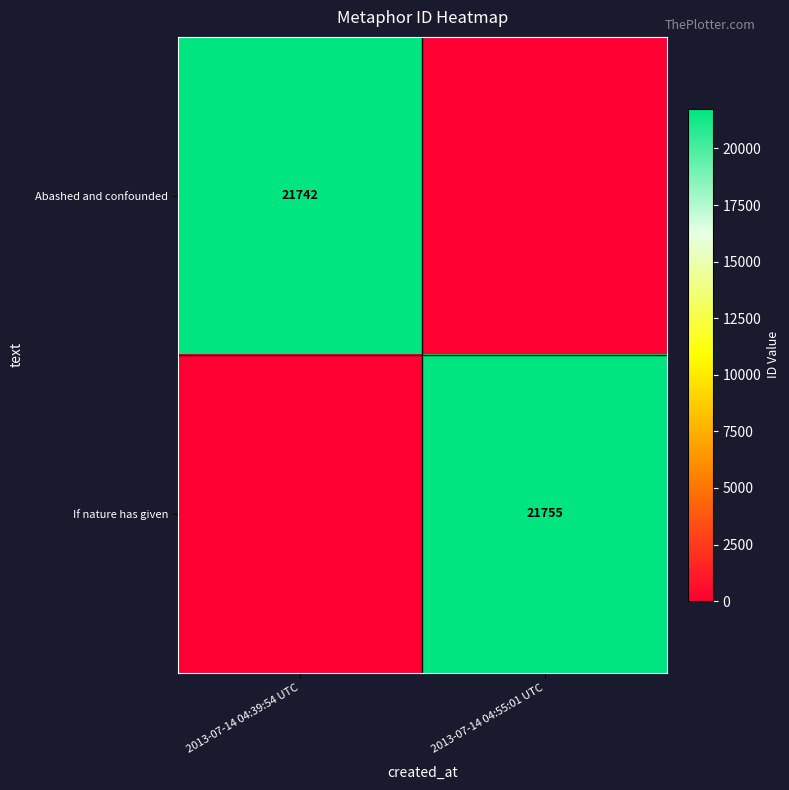

What is the total value across all series at 2013-07-14 04:55:01 UTC?

21755